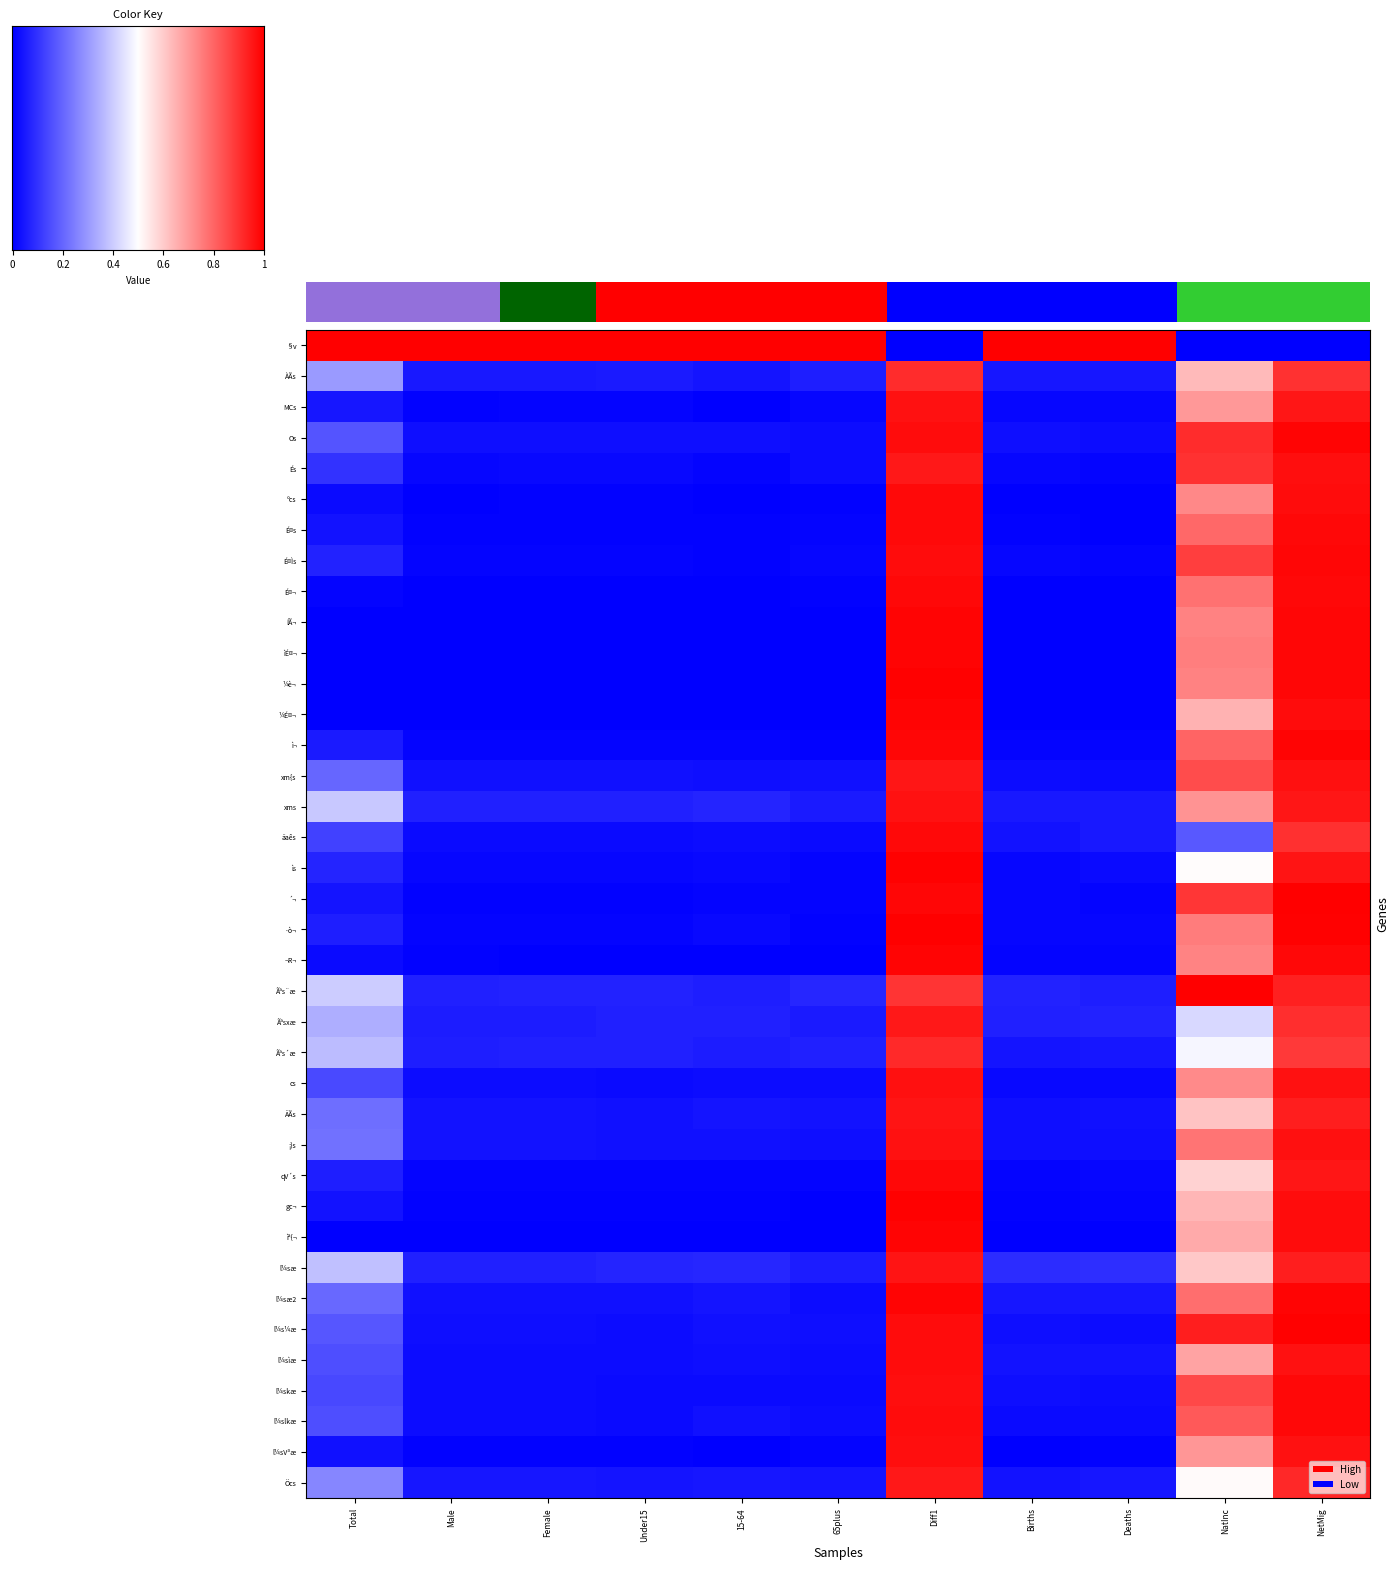

Is it true that xm{s equals 0.0 at Births?

False